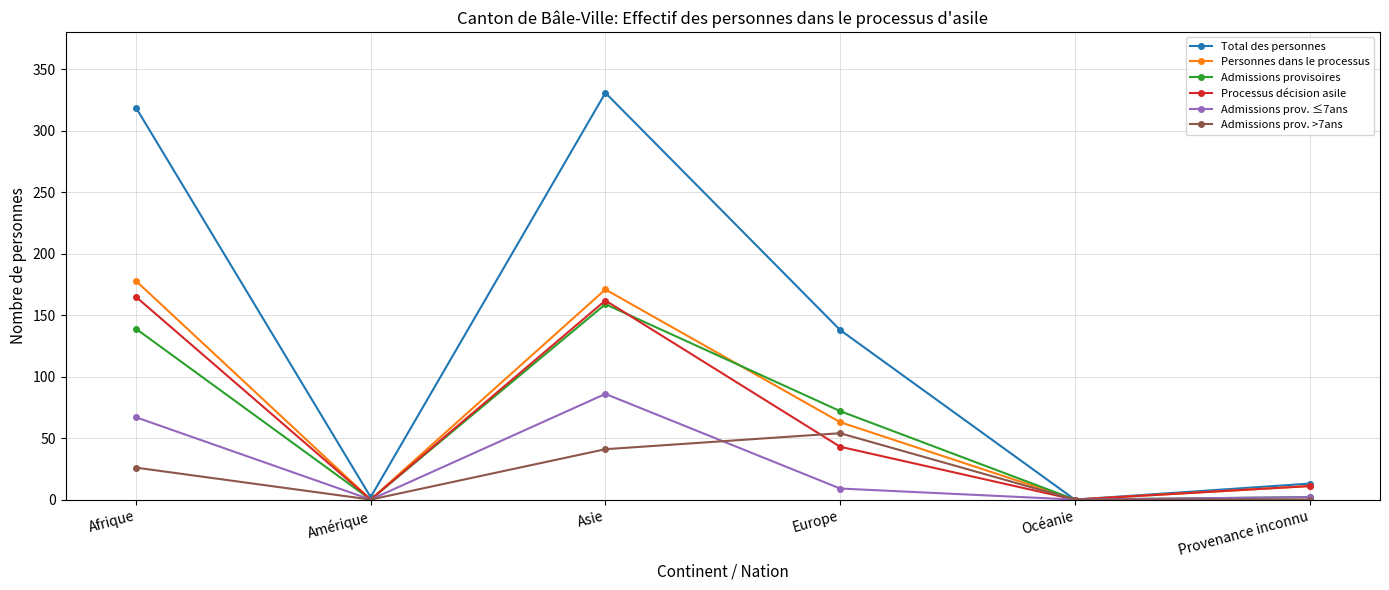

At which category does Admissions prov. ≤7ans reach its first local valley?

Amérique